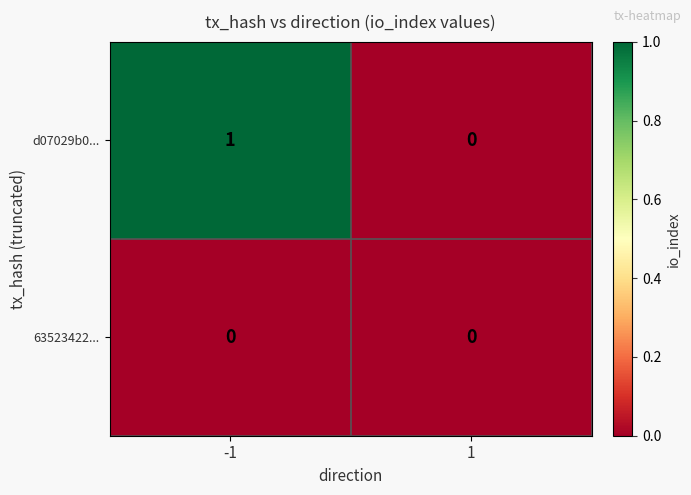

Which series changed the most between -1 and 1?

d07029b0...